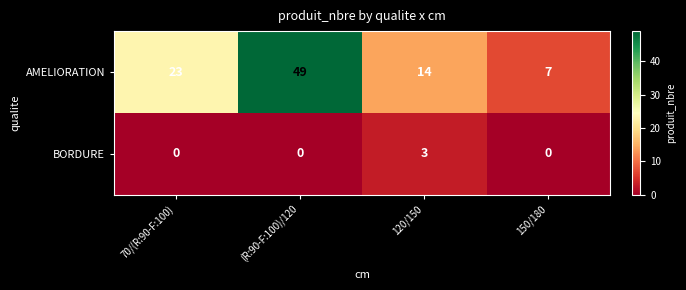

How many AMELIORATION values are between 14 and 49?

3